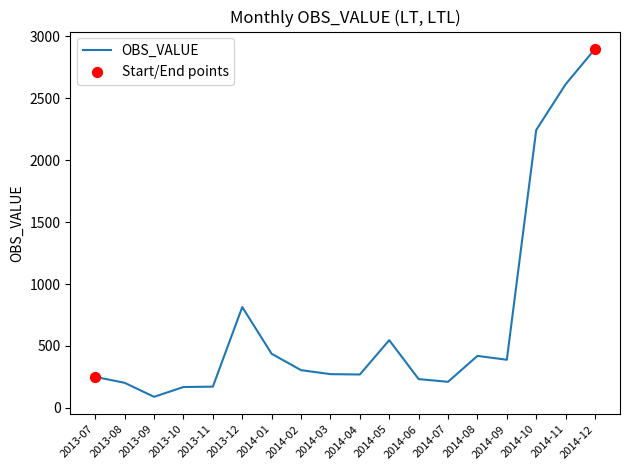

What is the ratio of the value at 2014-10 to the value at 2014-05?

4.1